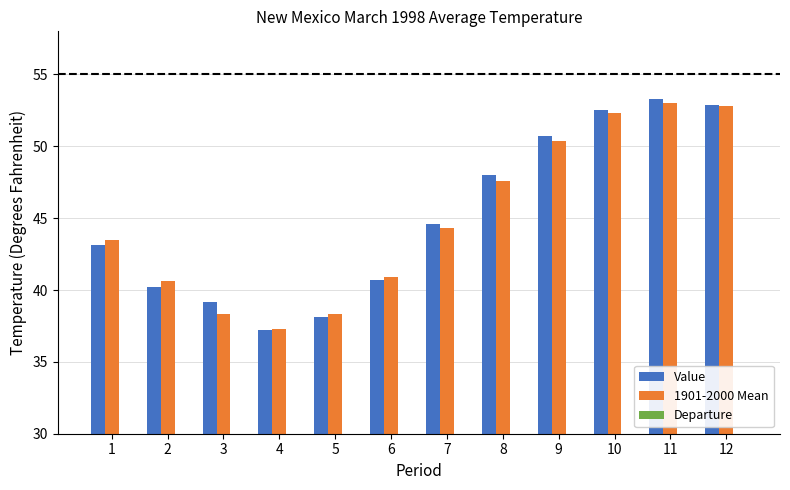

Which category has the lowest value in the Value series?

4